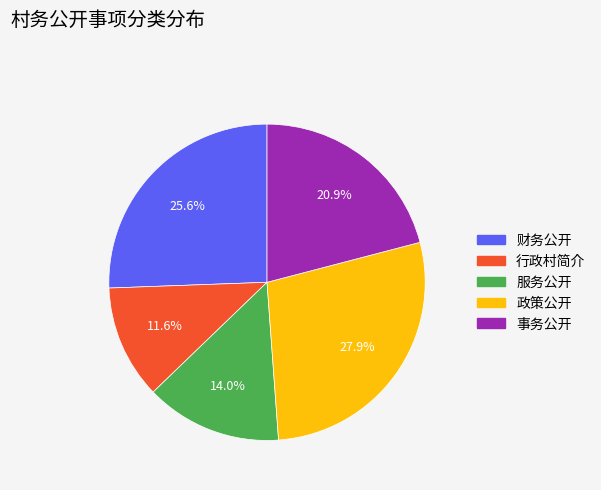

Is the sum of 服务公开 and 行政村简介 greater than half?

No